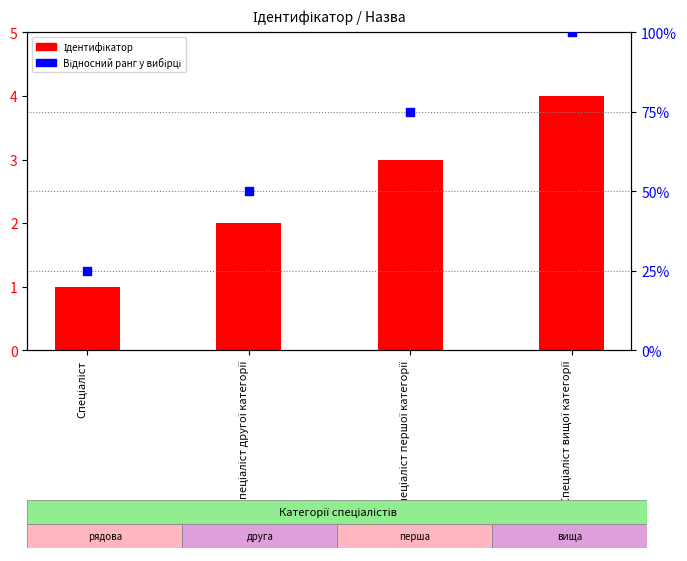

Which series reaches the minimum Y coordinate?

Ідентифікатор